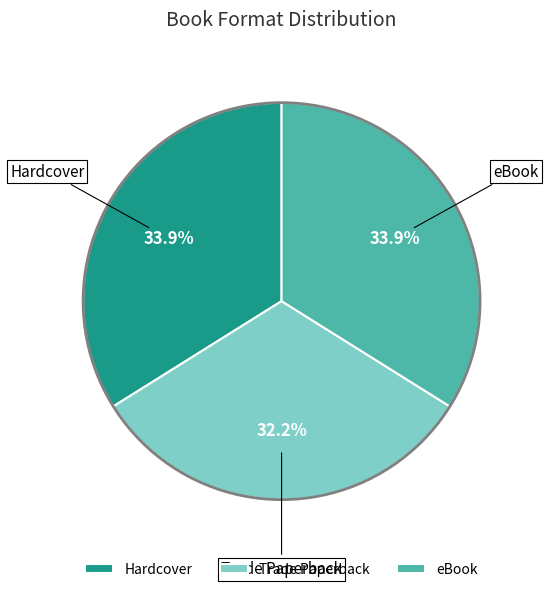

How many segments does this pie chart have?

3